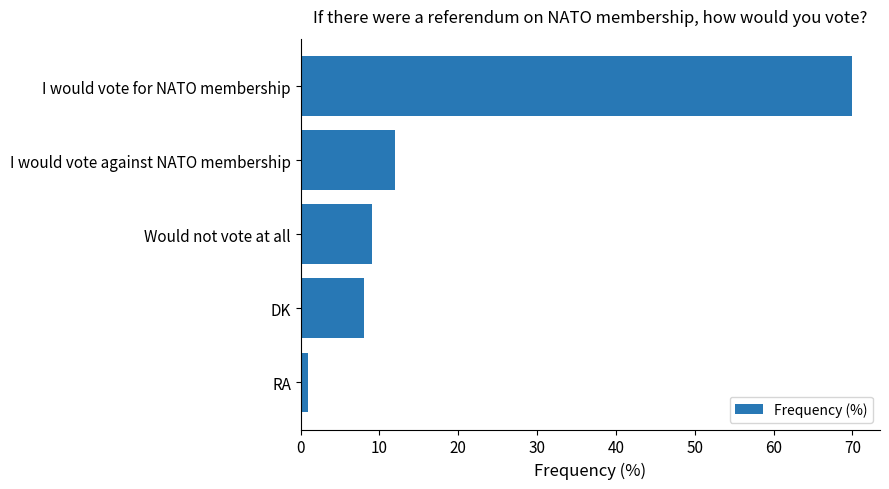

How many values are below 9?

2